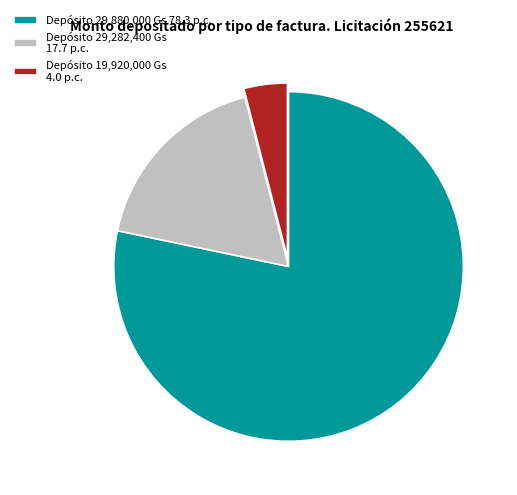

How many segments does this pie chart have?

3